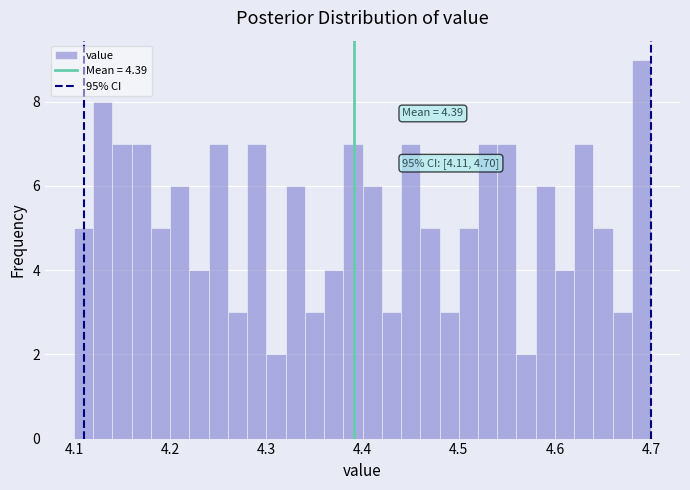

Around what value on the x-axis is the tallest bar? Give the approximate position of its centre, as read against the axis.

4.69